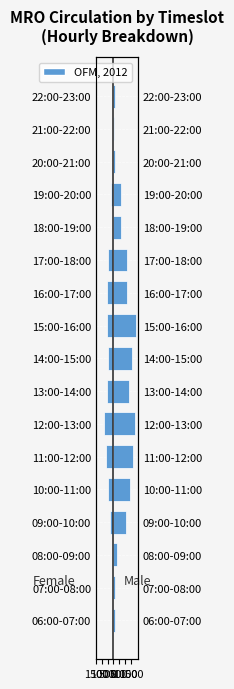

Which has a higher value, 15:00-16:00 or 08:00-09:00?

08:00-09:00